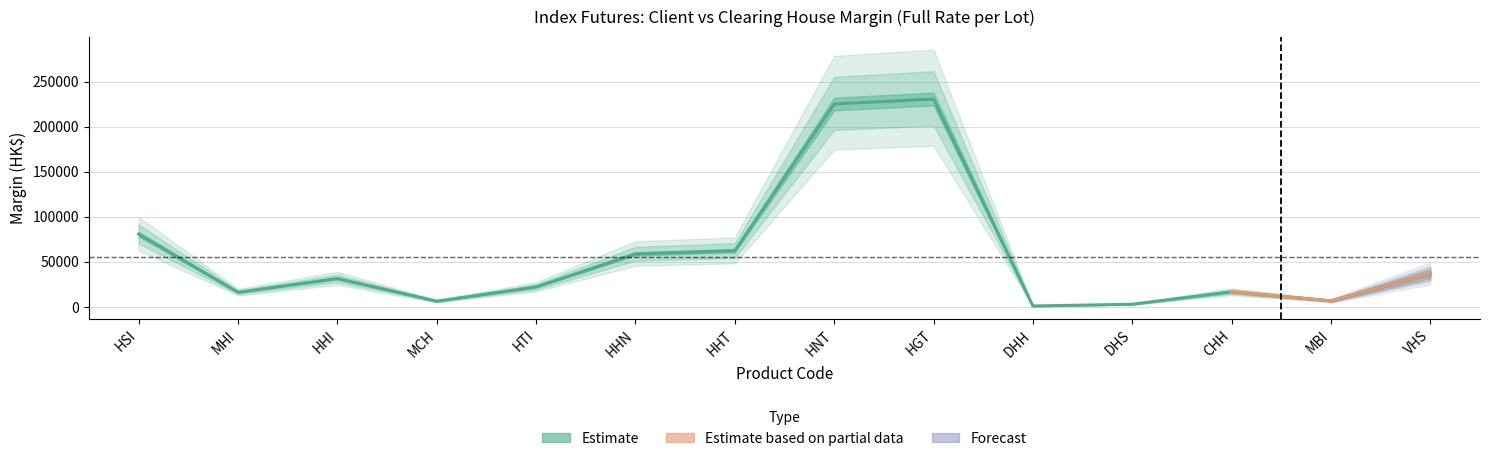

List the labels in order of value, smallest first.

DHH, DHS, MCH, MBI, MHI, CHH, HTI, HHI, VHS, HHN, HHT, HSI, HNT, HGT